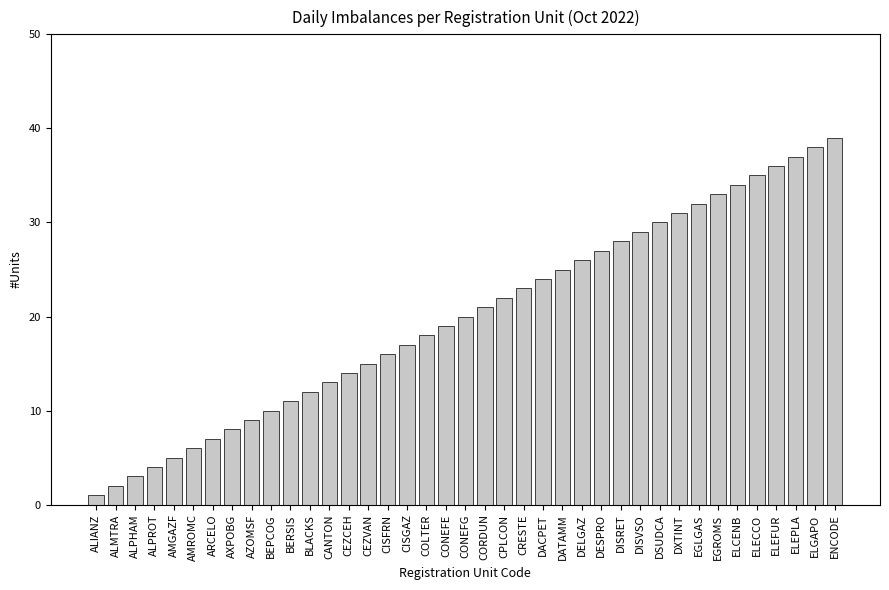

Reading left to right, what are all the values shown in this chart?

ALIANZ=1	ALMTRA=2	ALPHAM=3	ALPROT=4	AMGAZF=5	AMROMC=6	ARCELO=7	AXPOBG=8	AZOMSF=9	BEPCOG=10	BERSIS=11	BLACKS=12	CANTON=13	CEZCEH=14	CEZVAN=15	CISFRN=16	CISGAZ=17	COLTER=18	CONEFE=19	CONEFG=20	CORDUN=21	CPLCON=22	CRESTE=23	DACPET=24	DATAMM=25	DELGAZ=26	DESPRO=27	DISRET=28	DISVSO=29	DSUDCA=30	DXTINT=31	EGLGAS=32	EGROMS=33	ELCENB=34	ELECCO=35	ELEFUR=36	ELEPLA=37	ELGAPO=38	ENCODE=39